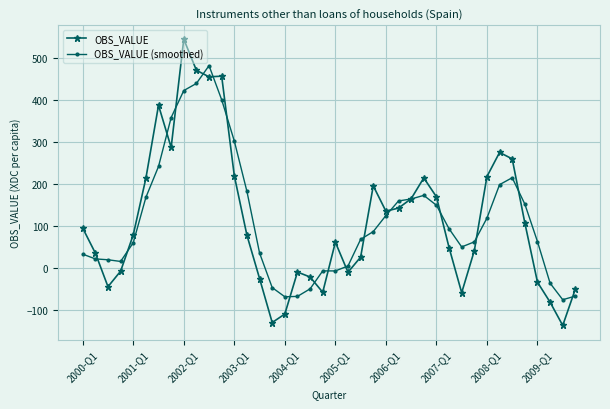

What is the greatest value displayed?

545.2